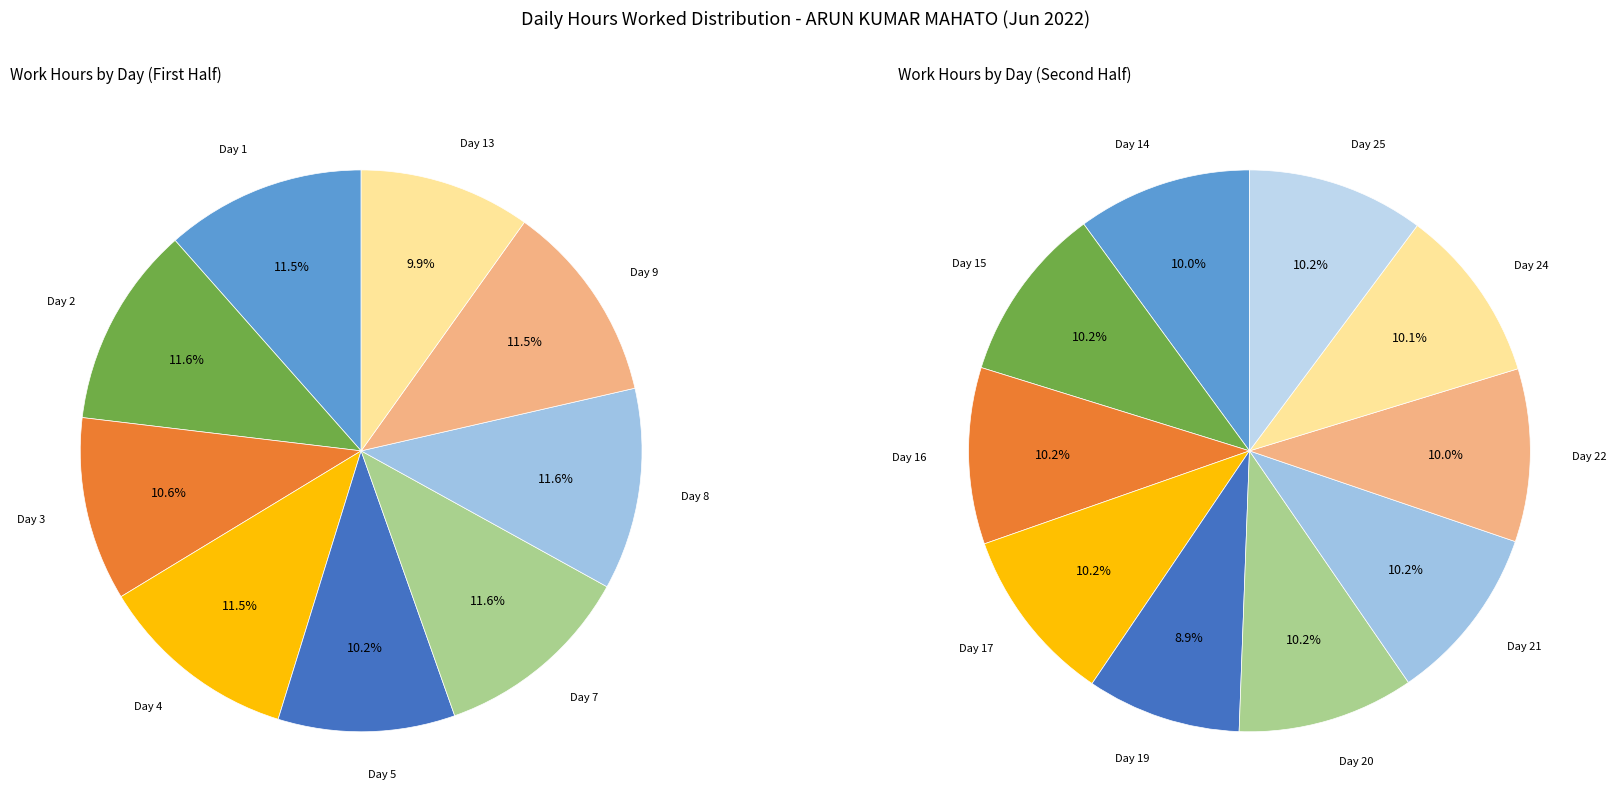

How many slices are in this pie chart?

19